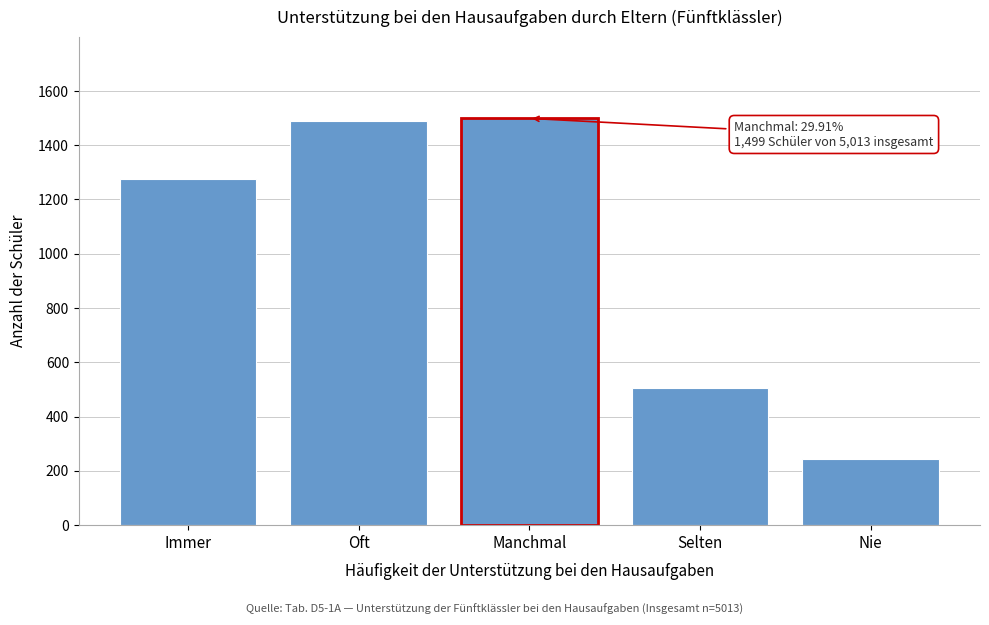

Reading right to left, extract all data points from this chart.

243	505	1499	1489	1276